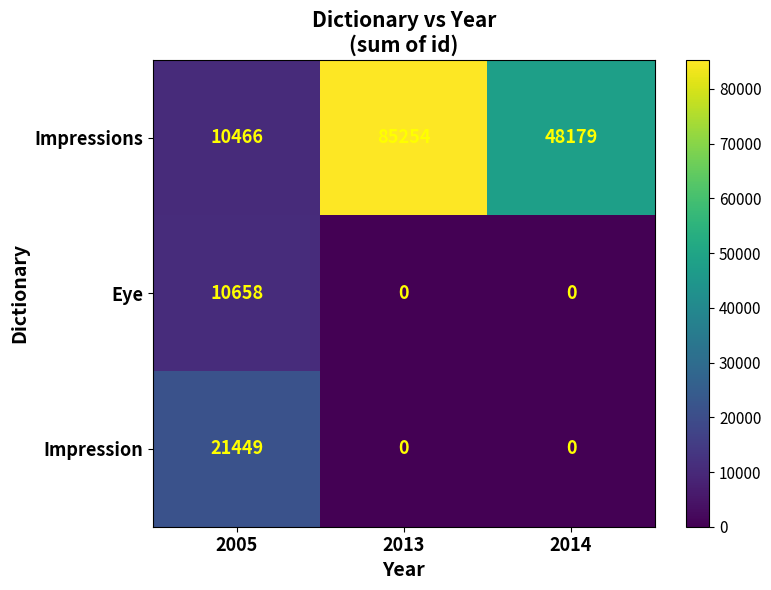

How many Eye values are between 0 and 10658?

3